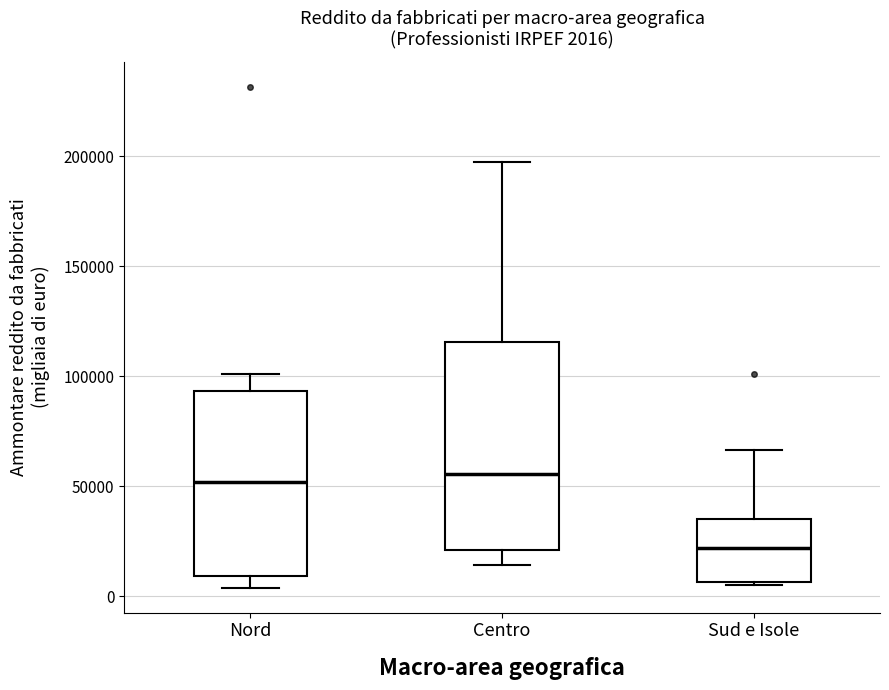

Which box has the lowest median line?

Sud e Isole